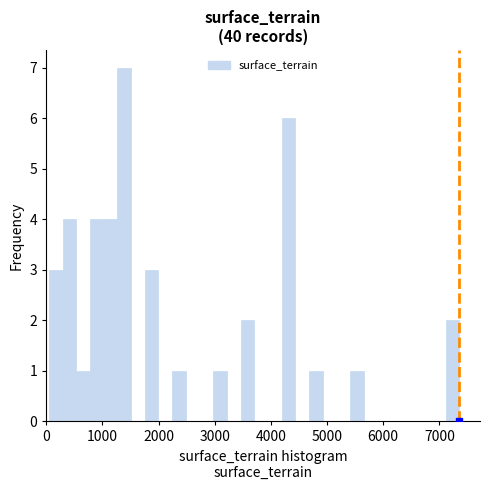

Read against the x-axis, roughly where is the centre of the tallest bar?

1400